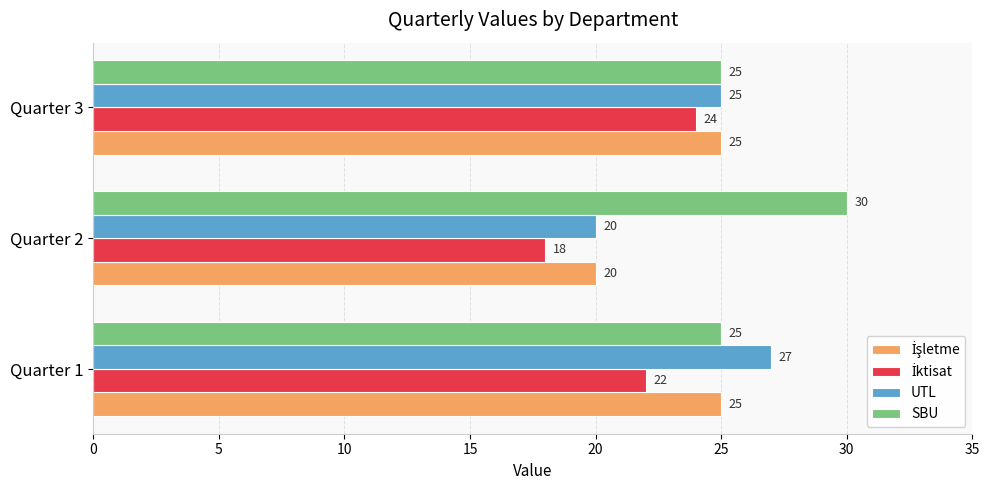

The value of SBU at Quarter 2 is 30. True or false?

True